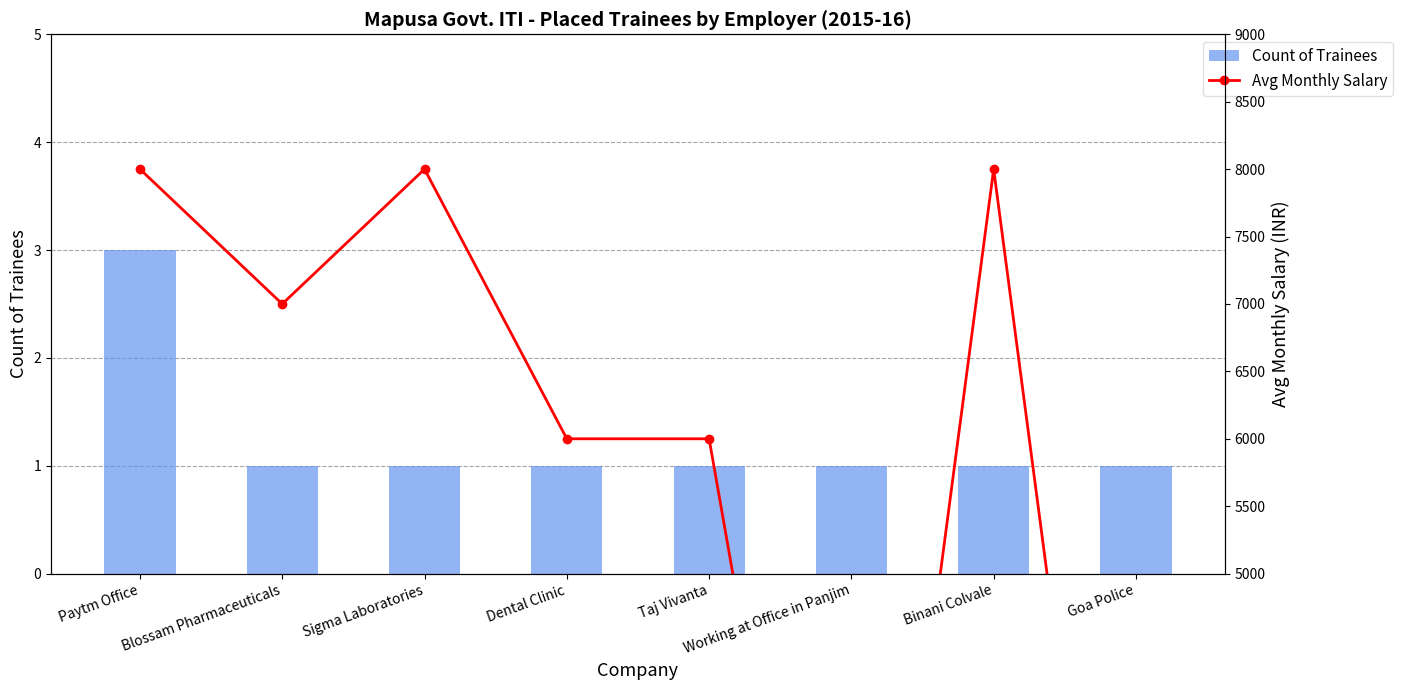

Reading left to right, extract all data points from this chart.

Count of Trainees: Paytm Office=3	Blossam Pharmaceuticals=1	Sigma Laboratories=1	Dental Clinic=1	Taj Vivanta=1	Working at Office in Panjim=1	Binani Colvale=1	Goa Police=1
Avg Monthly Salary: Paytm Office=8000	Blossam Pharmaceuticals=7000	Sigma Laboratories=8000	Dental Clinic=6000	Taj Vivanta=6000	Working at Office in Panjim=0	Binani Colvale=8000	Goa Police=0